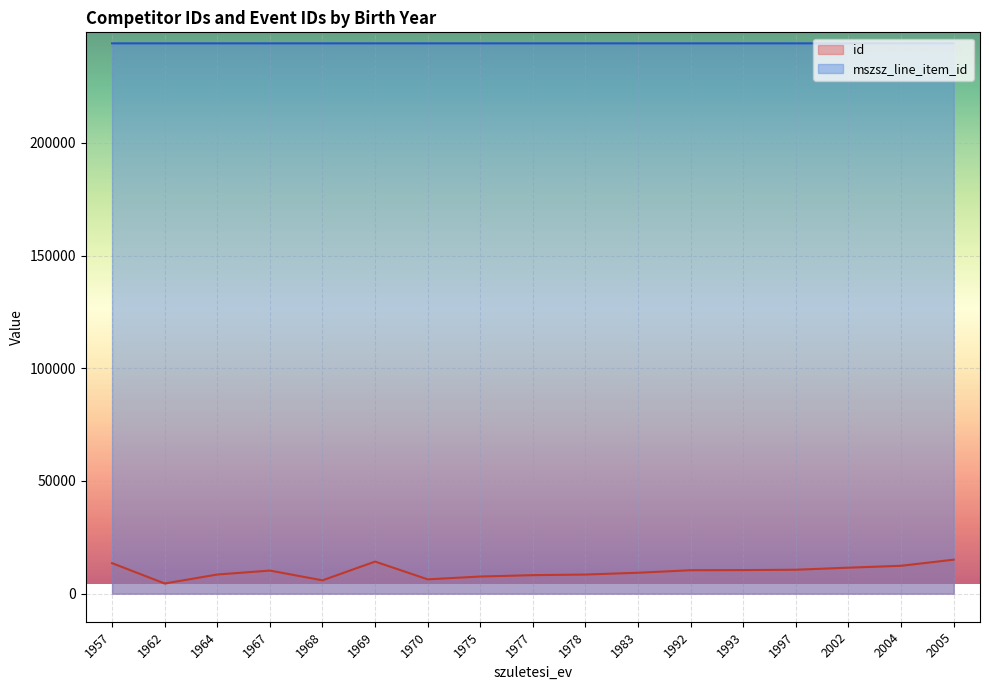

True or false: mszsz_line_item_id has more than 1 interior local peaks.

True